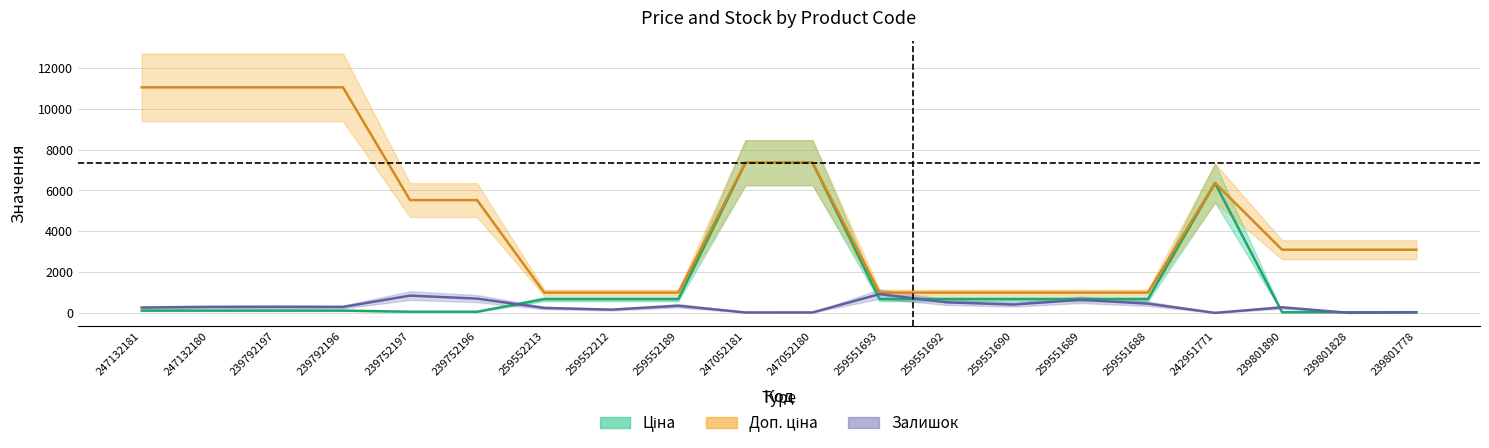

What is the highest value of the Залишок series?

919.0